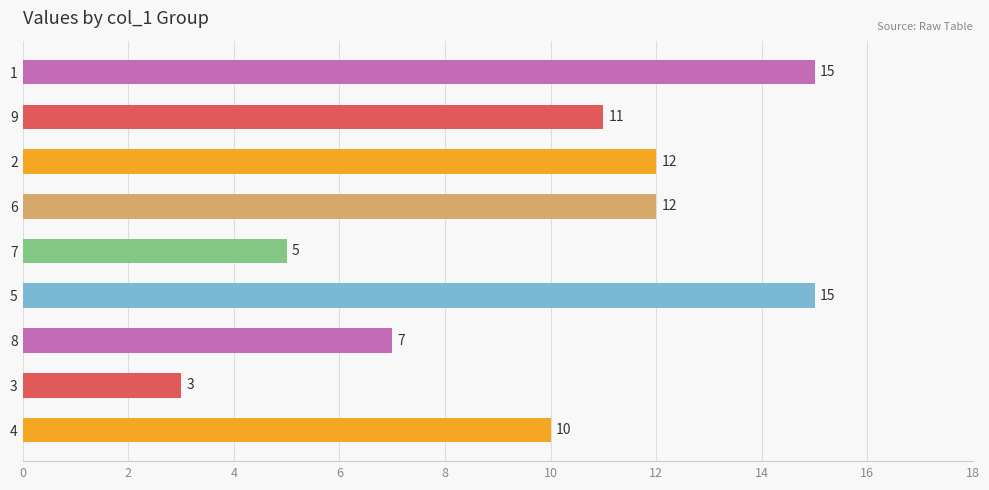

What is the difference between the maximum and minimum values?

12